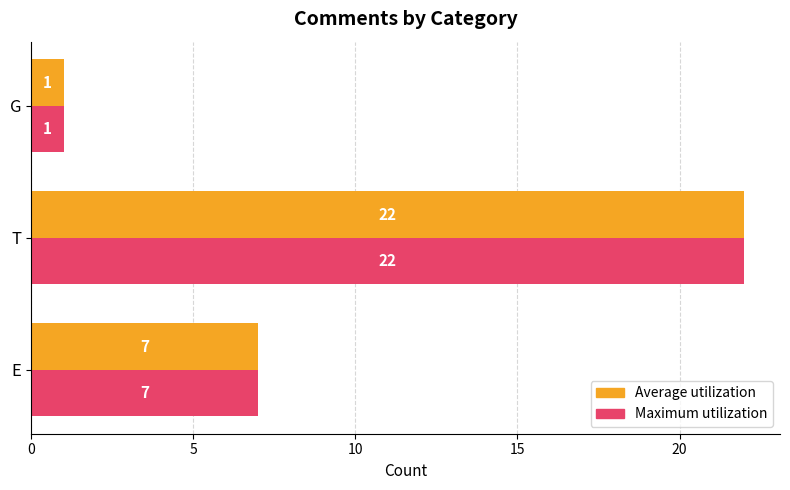

Count the Average utilization values in the range 1 to 22.

3